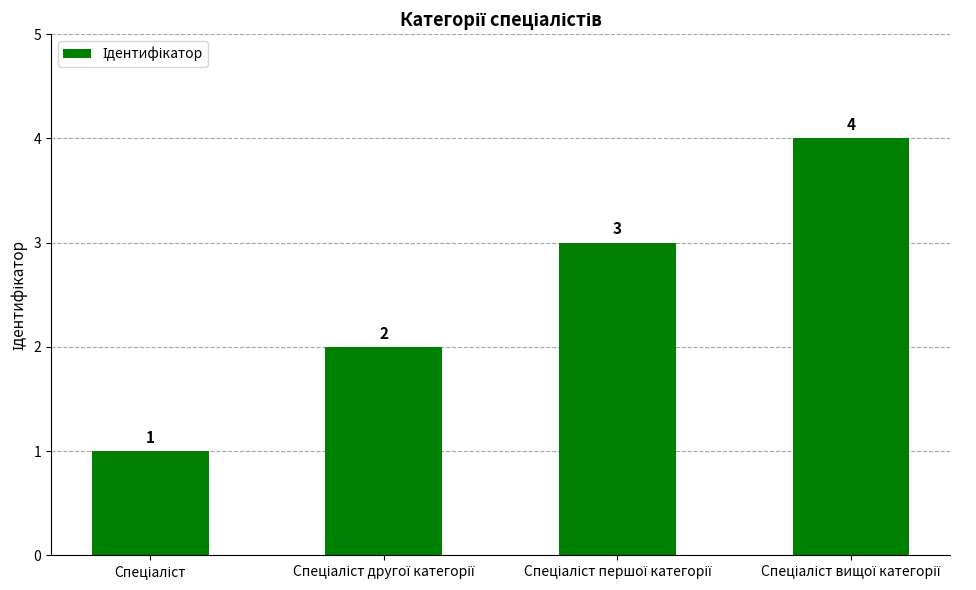

Reading right to left, what are all the values shown in this chart?

4	3	2	1